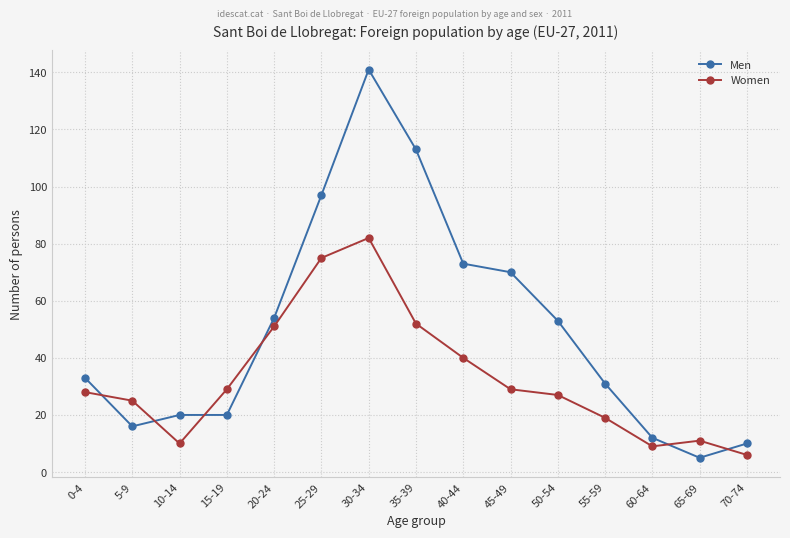

List the series in order of their overall mean, highest first.

Men, Women